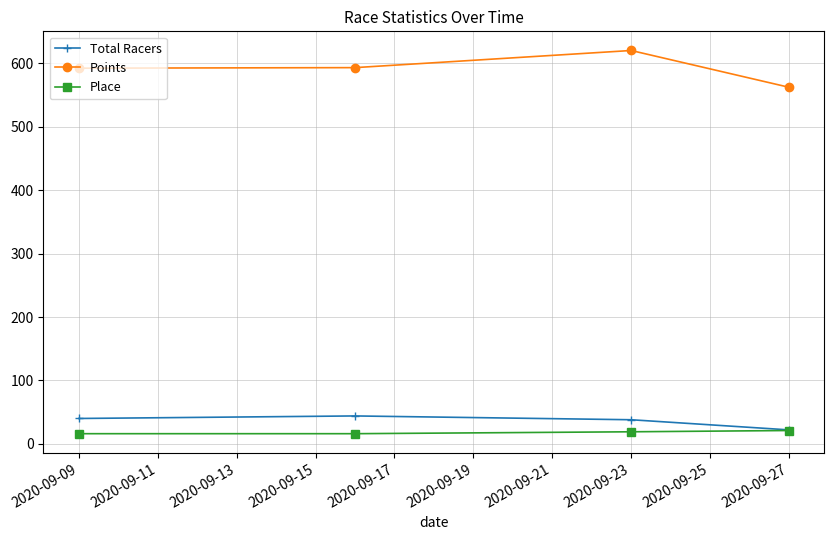

What is the minimum value for Total Racers?

22.0